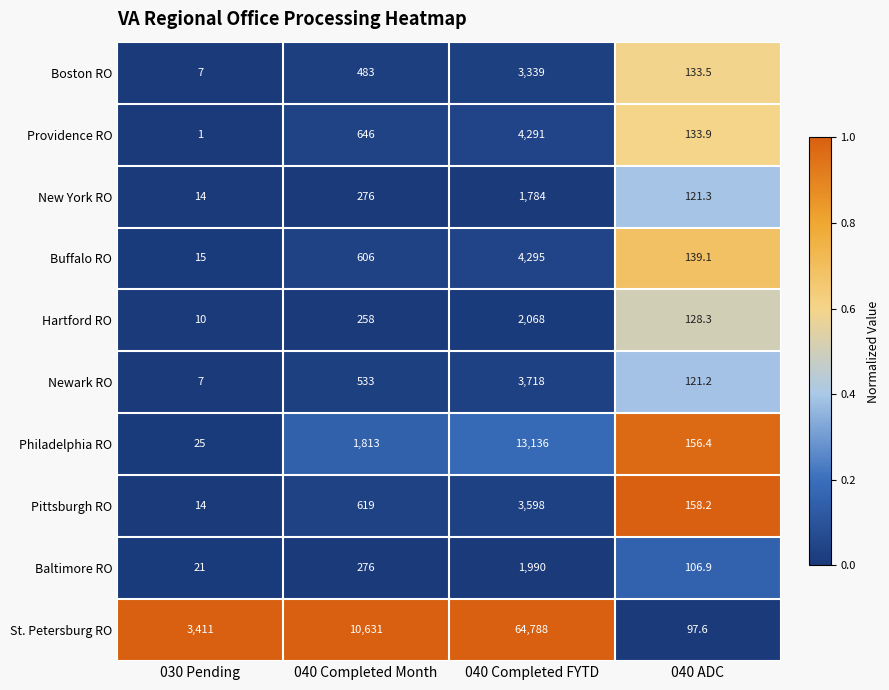

True or false: Philadelphia RO has a value of 1813.0 at 040 Completed Month.

True